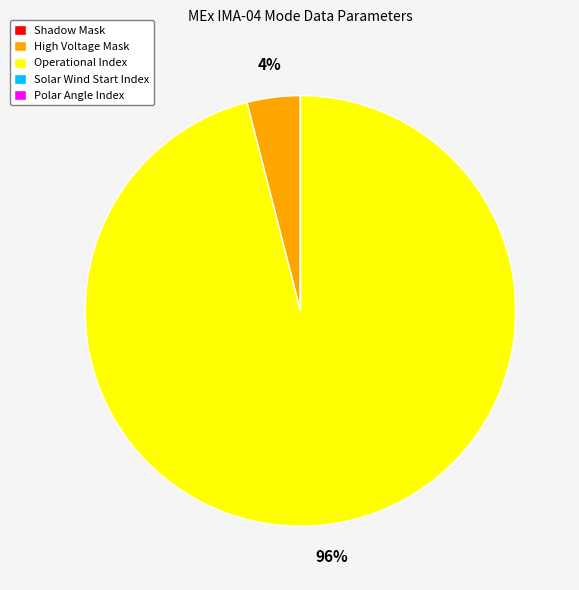

The Operational Index slice represents 85% of the pie. True or false?

False